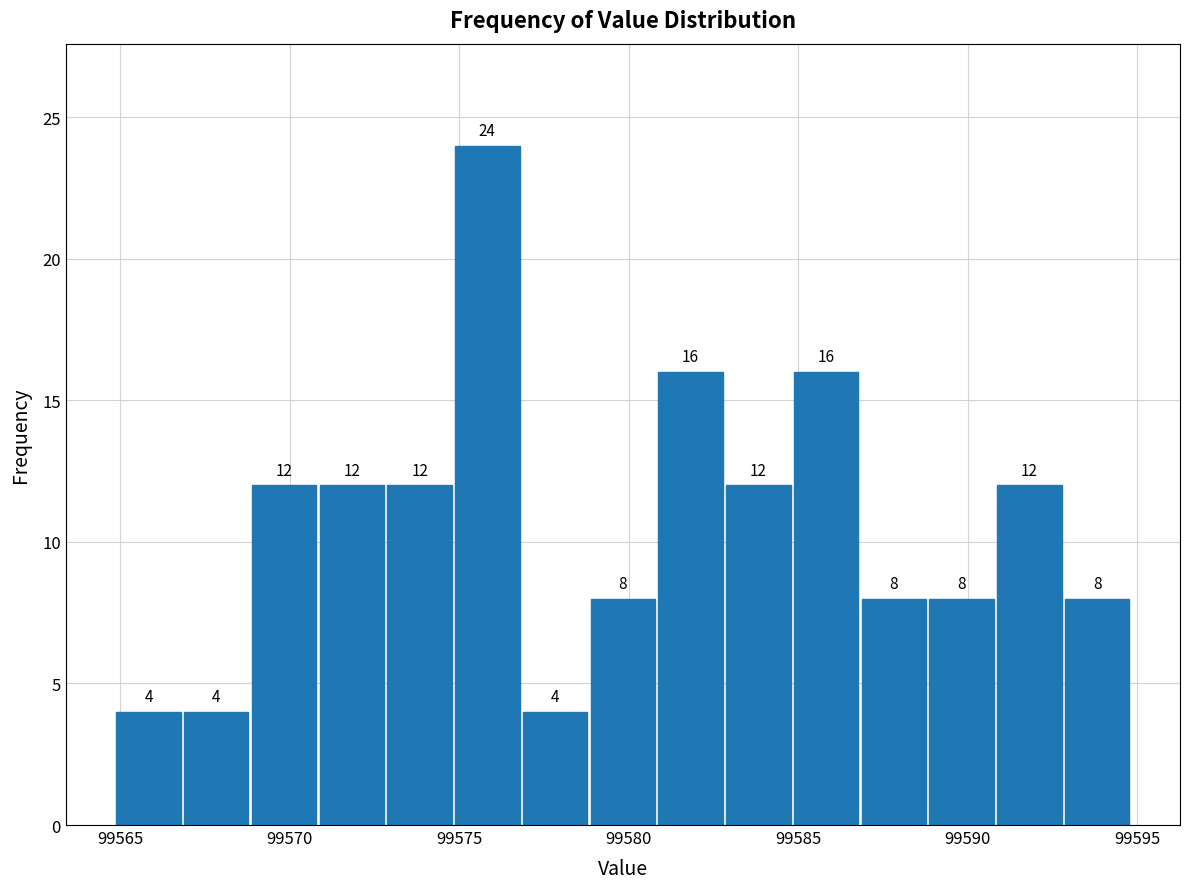

Read against the x-axis, roughly where is the centre of the tallest bar?

99576.0